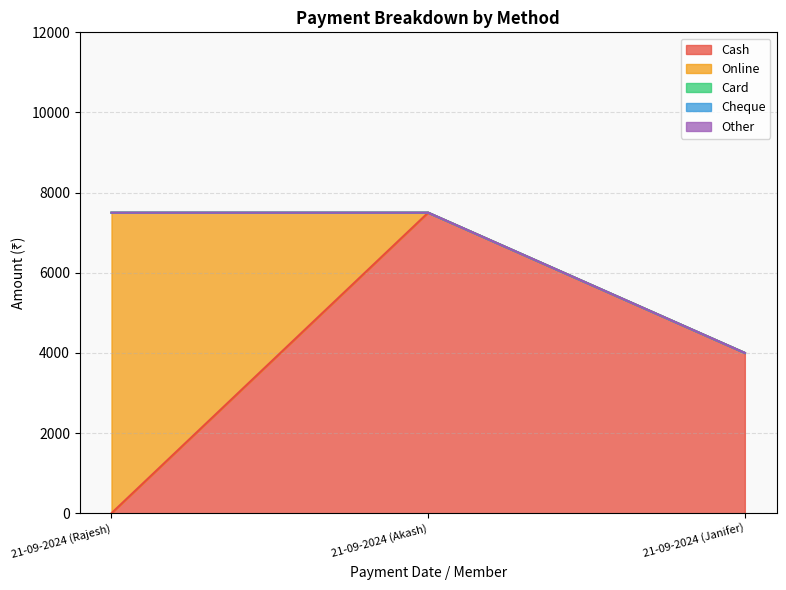

Between 21-09-2024 (Akash) and 21-09-2024 (Janifer), which is larger?

21-09-2024 (Akash)